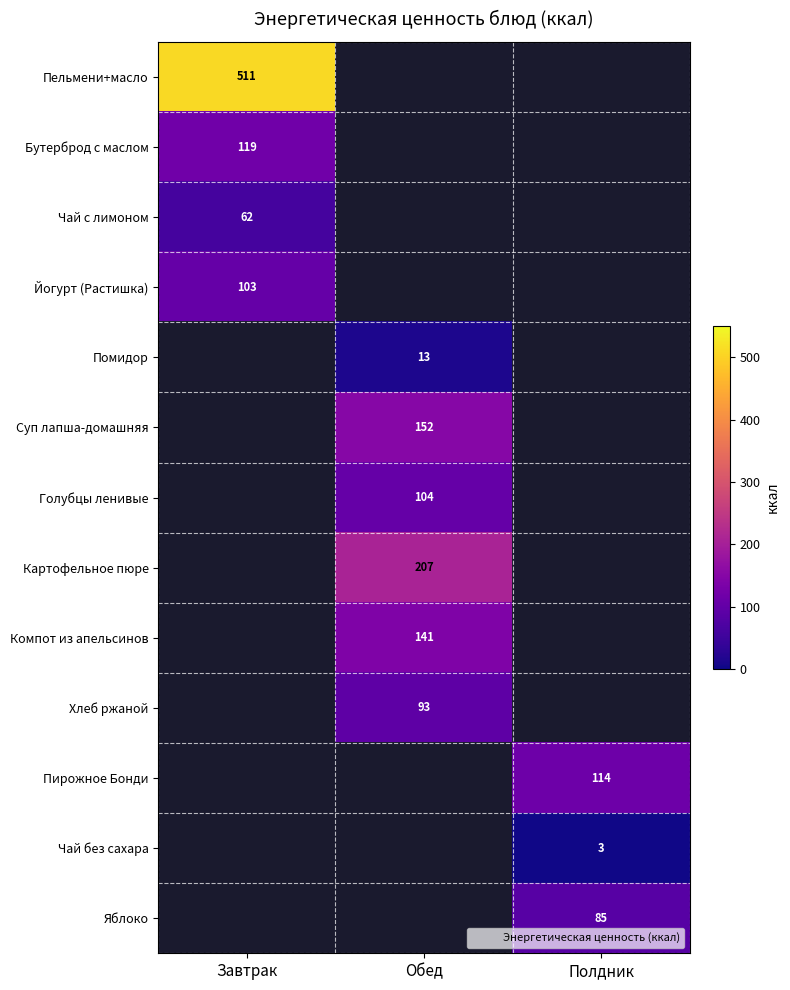

Is the value of Чай без сахара at Полдник greater than the value of Компот из апельсинов at Обед?

No